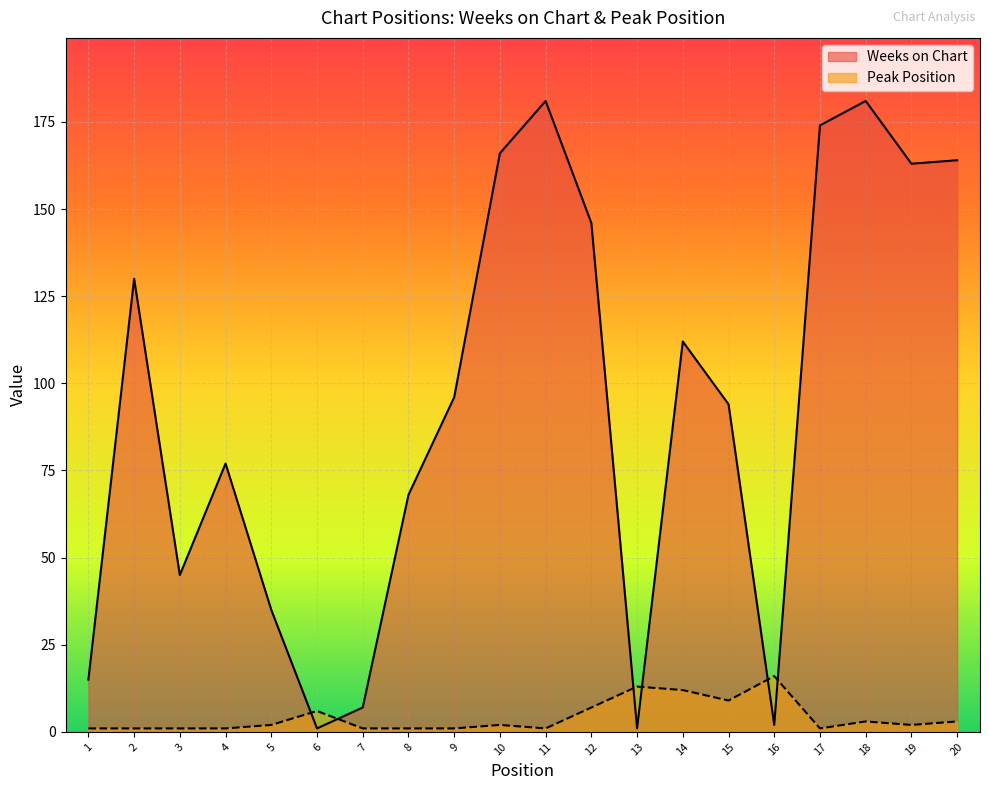

Rank the series by their maximum value, from lowest to highest.

Peak Position, Weeks on Chart